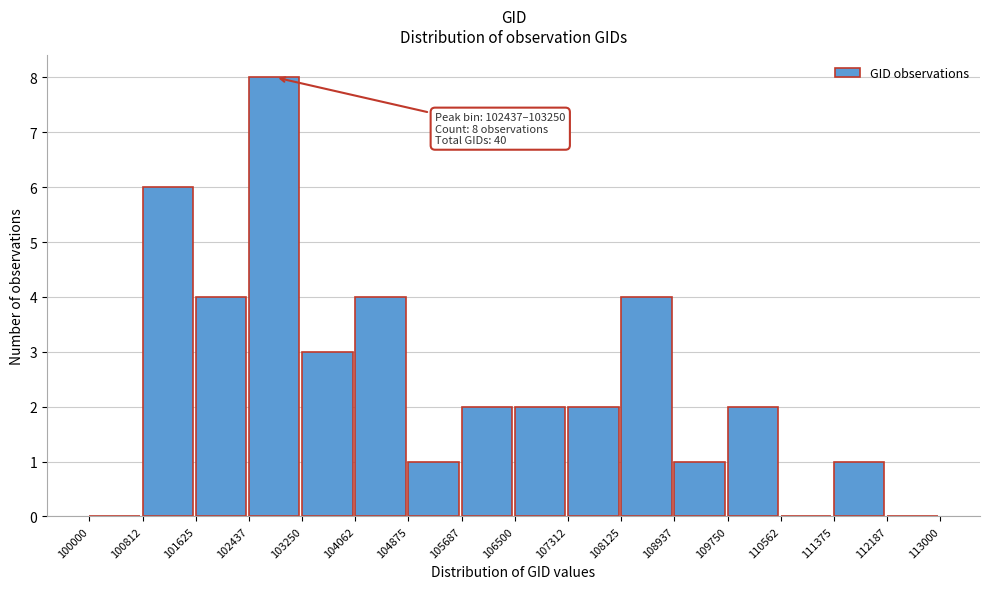

Which range on the x-axis has the tallest bar?

102437 to 103250